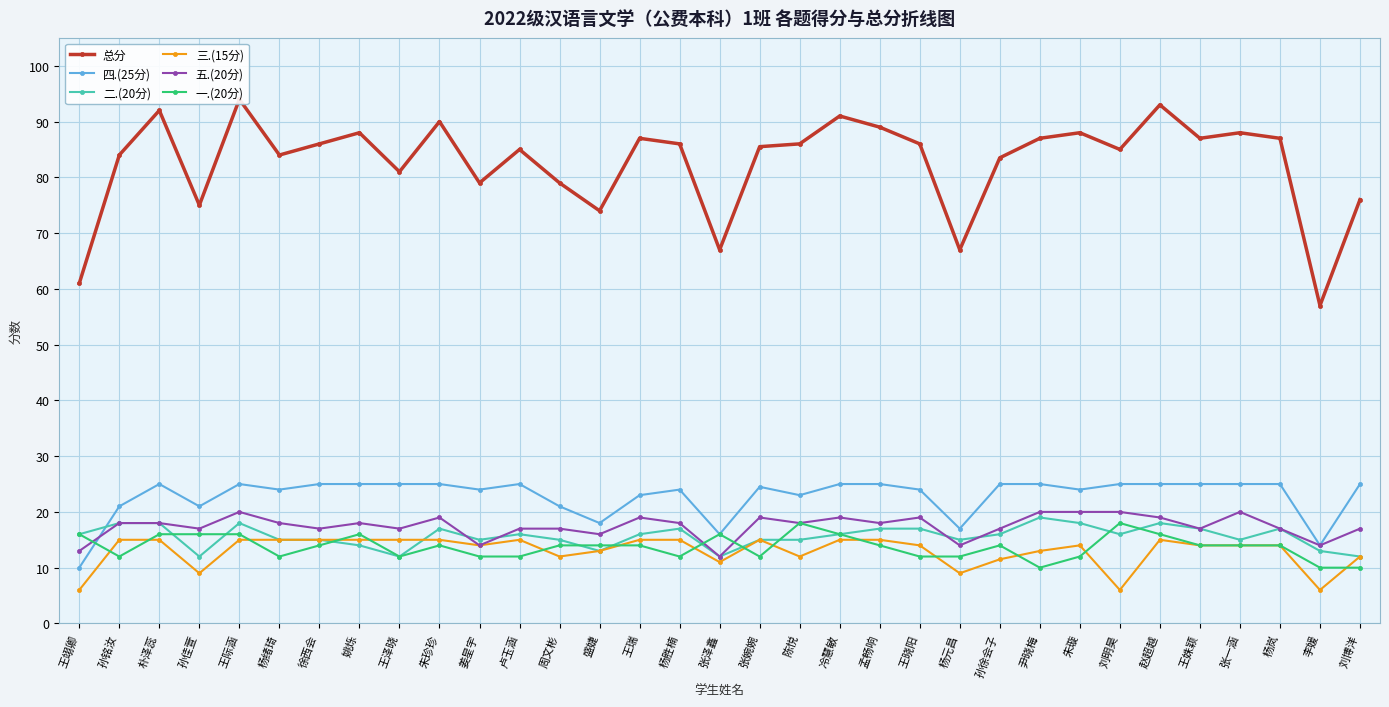

True or false: 四.(25分) has a value of 7.9 at 刘博洋.

False